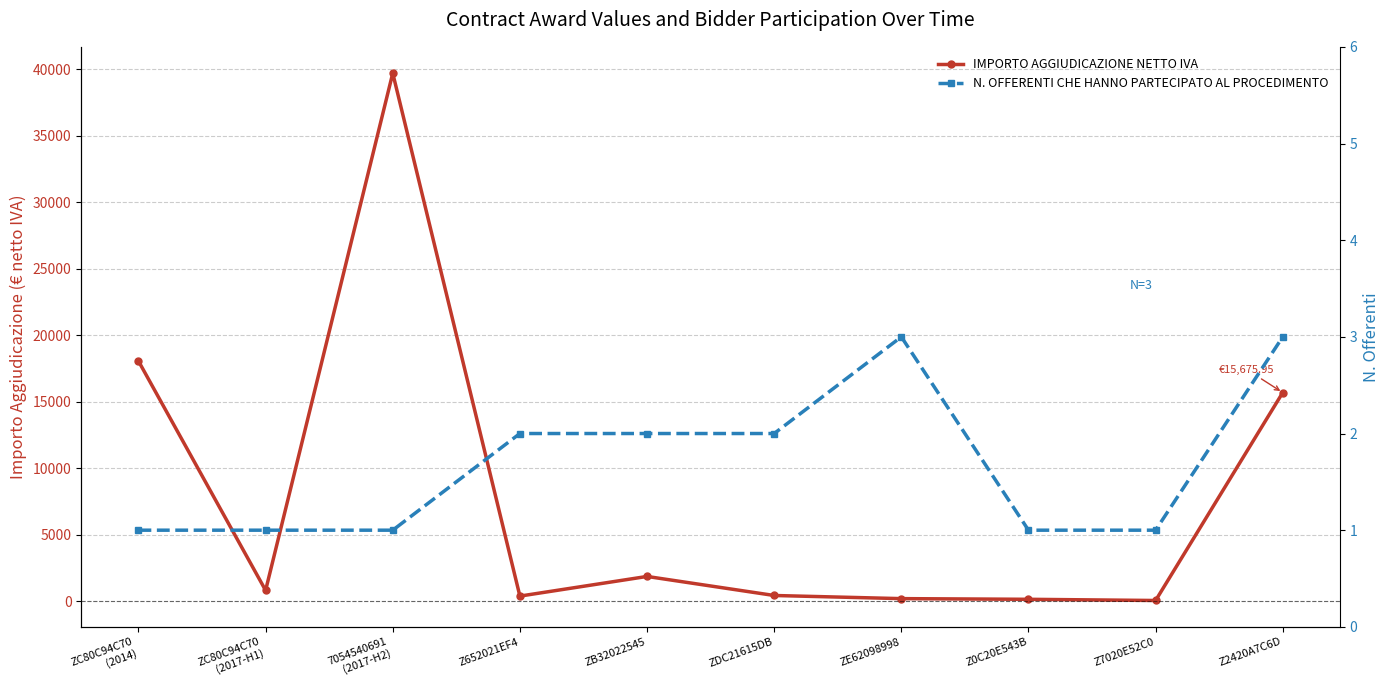

Which category has the highest value across all series?

7054540691
(2017-H2)